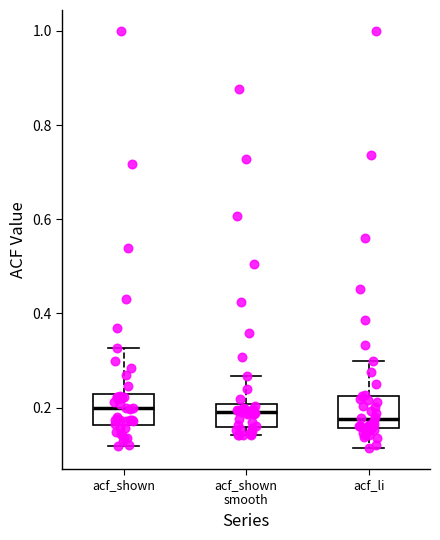

Where does the lower whisker of the box for acf_shown end on the y-axis? The values are not printed on the chart, so give them approximately, as read against the axis.

0.12